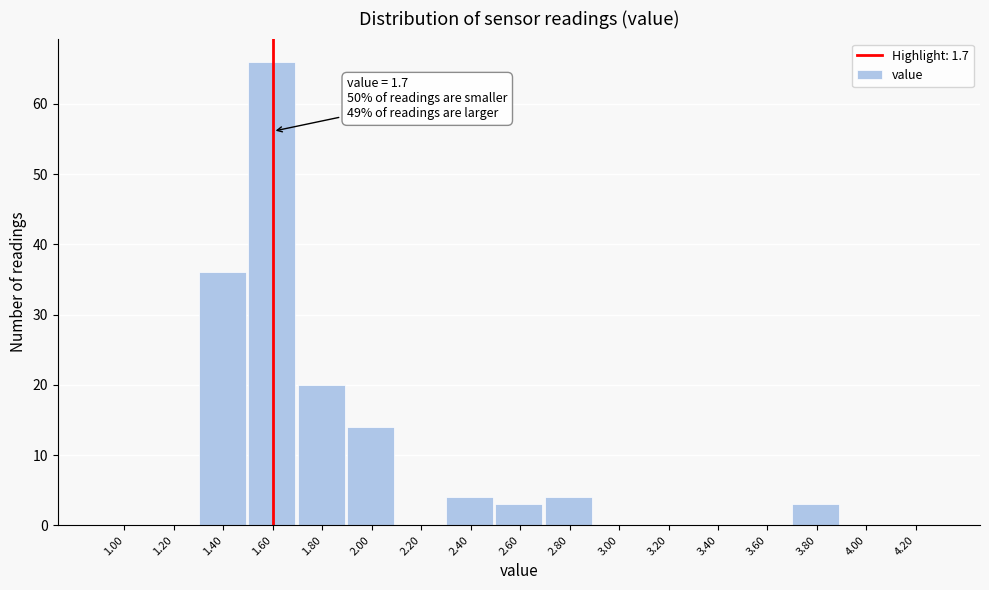

Reading left to right, extract all data points from this chart.

1.00=0	1.20=0	1.40=36	1.60=66	1.80=20	2.00=14	2.20=0	2.40=4	2.60=3	2.80=4	3.00=0	3.20=0	3.40=0	3.60=0	3.80=3	4.00=0	4.20=0